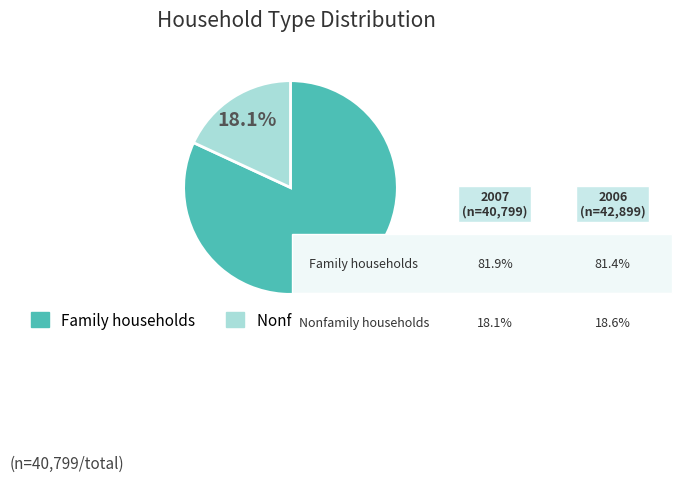

Does any single category account for the majority?

Yes